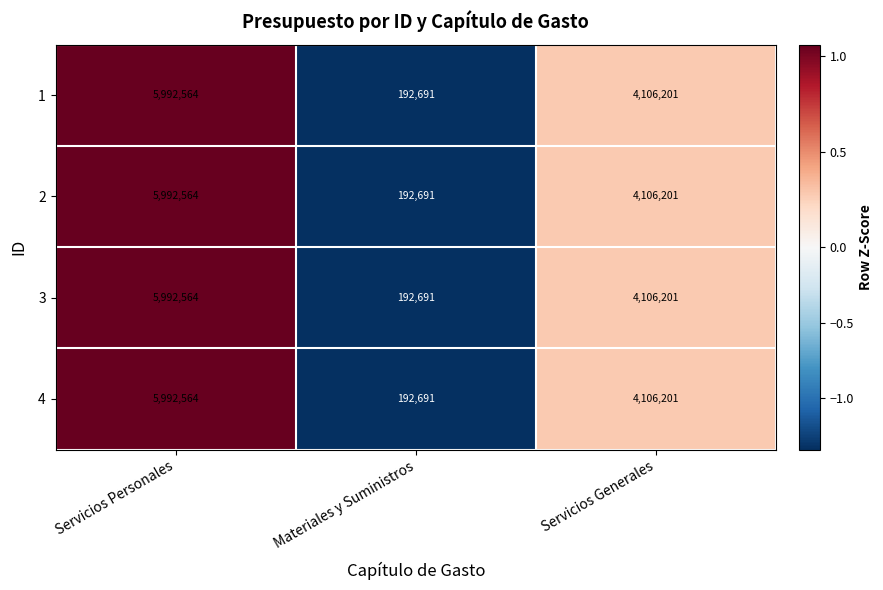

Reading left to right, transcribe all the data shown in this chart.

1: Servicios Personales=5992564	Materiales y Suministros=192691	Servicios Generales=4106201
2: Servicios Personales=5992564	Materiales y Suministros=192691	Servicios Generales=4106201
3: Servicios Personales=5992564	Materiales y Suministros=192691	Servicios Generales=4106201
4: Servicios Personales=5992564	Materiales y Suministros=192691	Servicios Generales=4106201